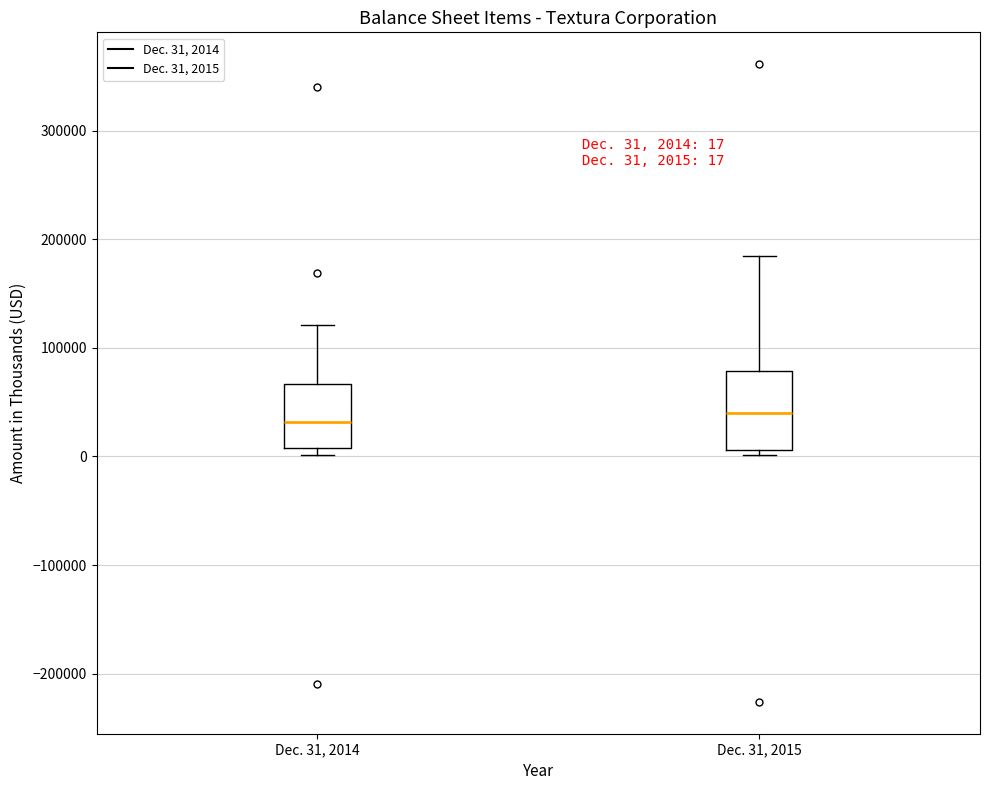

Which box is the tallest, from its lower edge to its upper edge?

Dec. 31, 2015